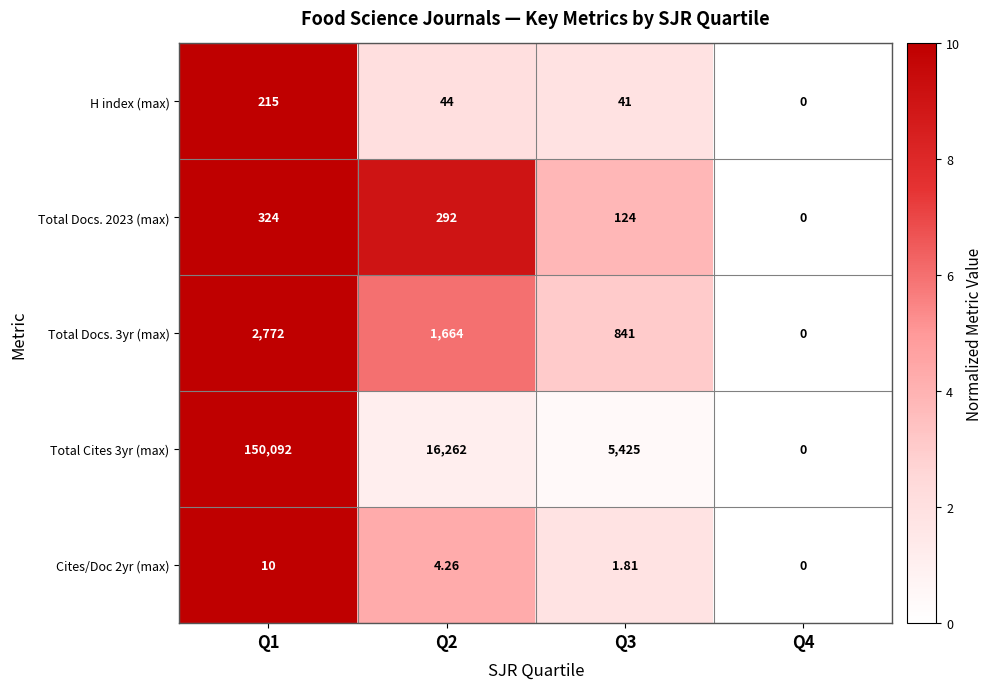

Reading left to right, what are all the values shown in this chart?

H index (max): Q1=215.0	Q2=44.0	Q3=41.0	Q4=0.0
Total Docs. 2023 (max): Q1=324.0	Q2=292.0	Q3=124.0	Q4=0.0
Total Docs. 3yr (max): Q1=2772.0	Q2=1664.0	Q3=841.0	Q4=0.0
Total Cites 3yr (max): Q1=150092.0	Q2=16262.0	Q3=5425.0	Q4=0.0
Cites/Doc 2yr (max): Q1=10.0	Q2=4.3	Q3=1.8	Q4=0.0